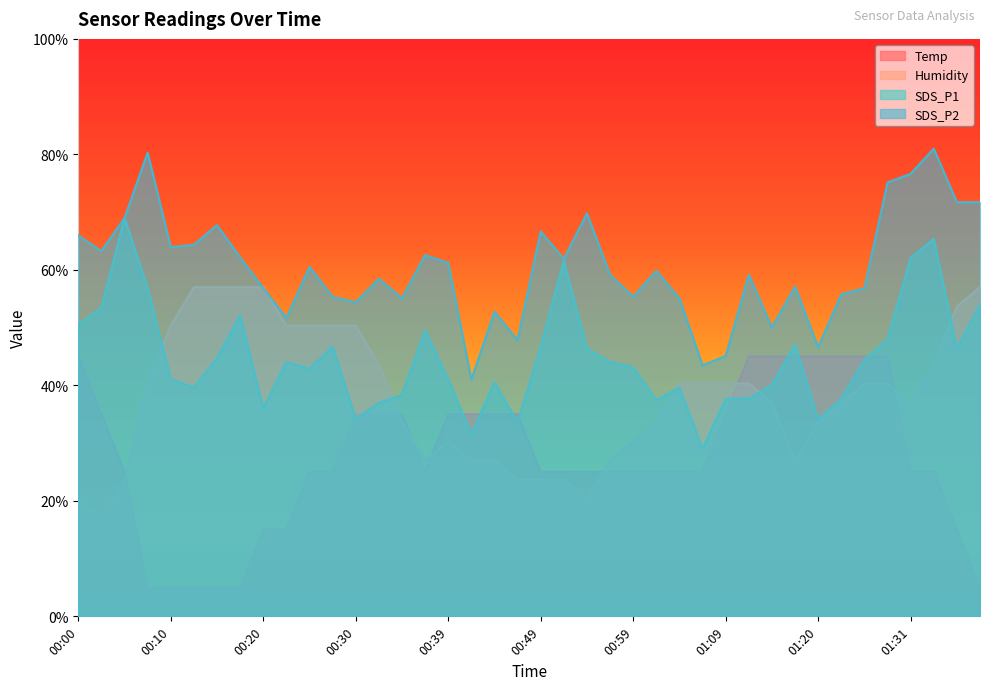

Reading left to right, what are all the values shown in this chart?

Temp: 45.0	35.0	25.0	5.0	5.0	5.0	5.0	5.0	15.0	15.0	25.0	25.0	35.0	35.0	35.0	25.0	35.0	35.0	35.0	35.0	25.0	25.0	25.0	25.0	25.0	25.0	25.0	25.0	35.0	45.0	45.0	45.0	45.0	45.0	45.0	45.0	25.0	25.0	15.0	5.0
Humidity: 20.3	17.0	23.7	40.3	50.3	57.0	57.0	57.0	57.0	50.3	50.3	50.3	50.3	43.7	33.7	27.0	30.3	27.0	27.0	23.7	23.7	23.7	20.3	27.0	30.3	33.7	40.3	40.3	40.3	40.3	37.0	27.0	33.7	37.0	40.3	40.3	37.0	43.7	53.7	57.0
SDS_P1: 50.5	53.4	69.0	56.8	41.1	39.6	44.7	52.1	36.0	44.0	42.9	46.7	34.2	37.0	38.4	49.6	41.1	31.5	40.6	33.6	46.7	61.5	46.4	44.0	43.1	37.5	39.6	29.0	37.7	37.7	40.1	47.1	34.1	37.7	44.4	48.0	62.1	65.4	46.4	54.0
SDS_P2: 66.0	63.3	69.0	80.3	63.9	64.3	67.8	62.2	56.8	51.6	60.5	55.3	54.4	58.5	55.1	62.6	61.2	41.0	52.7	47.8	66.7	61.9	69.8	59.2	55.3	59.8	55.1	43.5	45.1	59.2	50.0	57.1	46.6	55.7	56.8	75.1	76.6	81.0	71.7	71.7